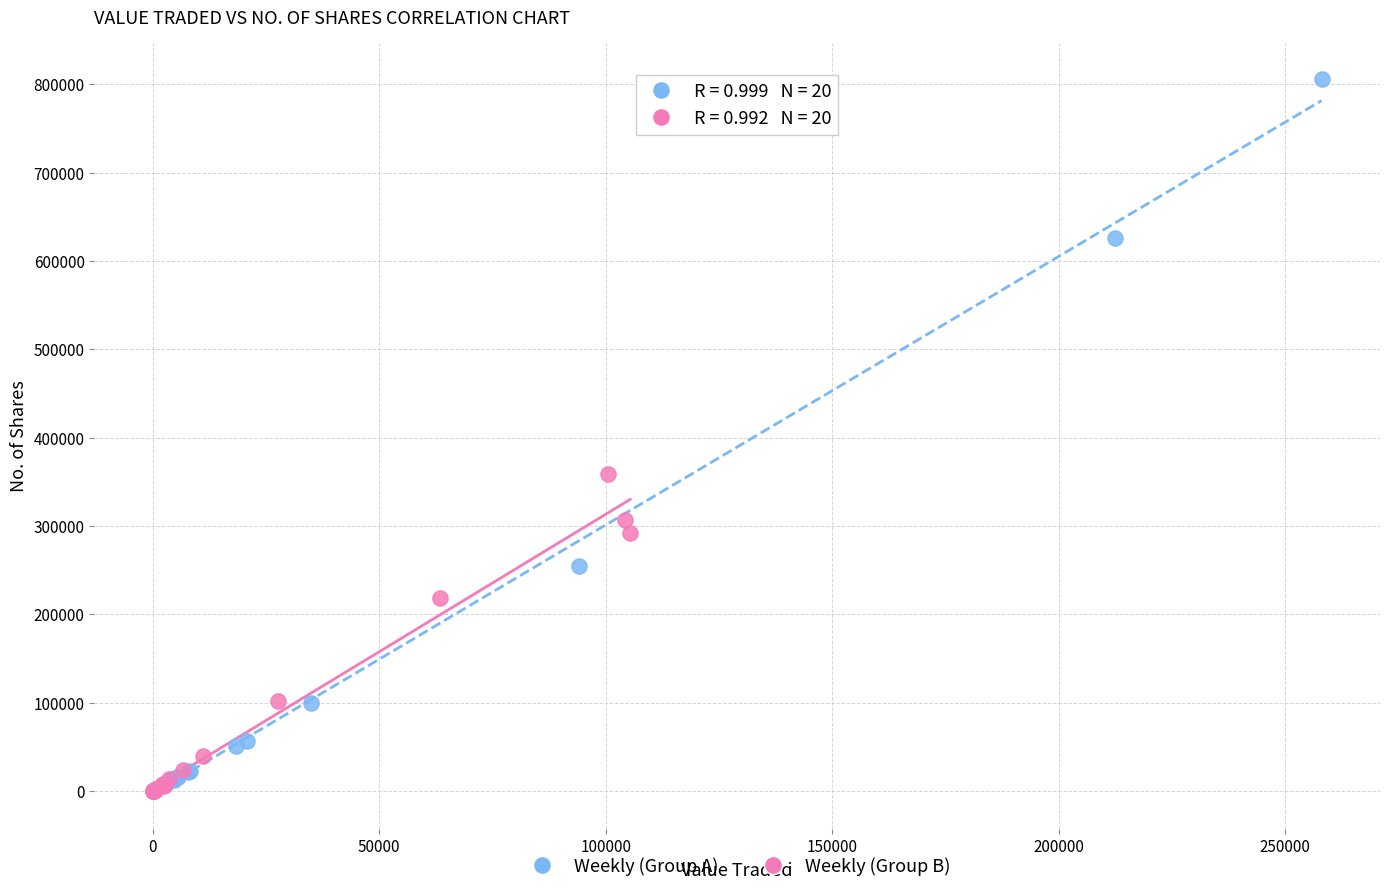

Which series has the widest spread of Y values?

Weekly (Group A)